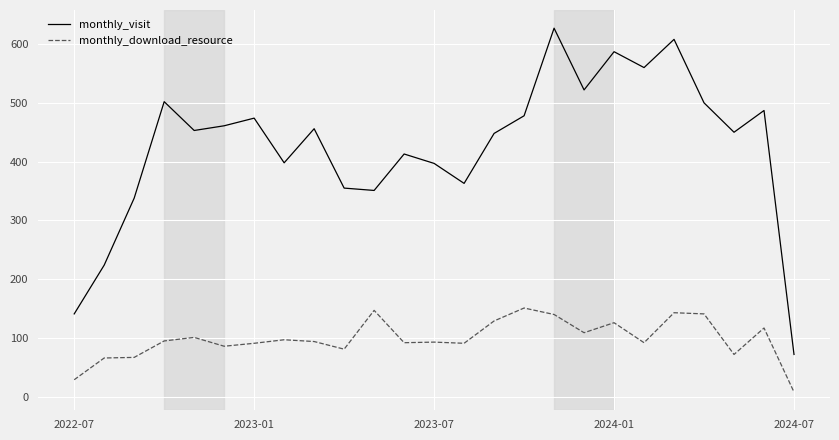

True or false: monthly_visit and monthly_download_resource intersect in this chart.

False